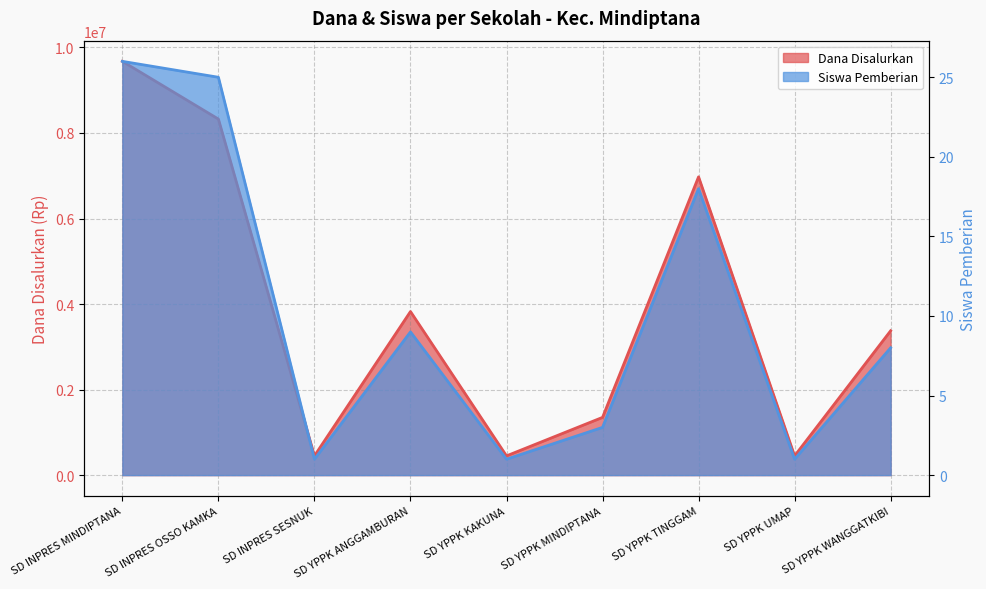

What position from the right is SD YPPK ANGGAMBURAN?

6